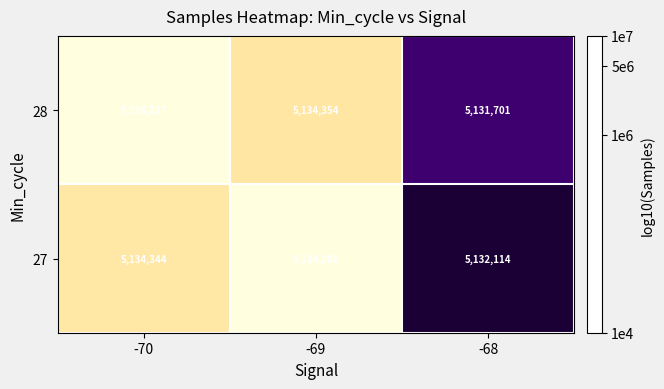

The value of 28 at -69 is 5134354. True or false?

True